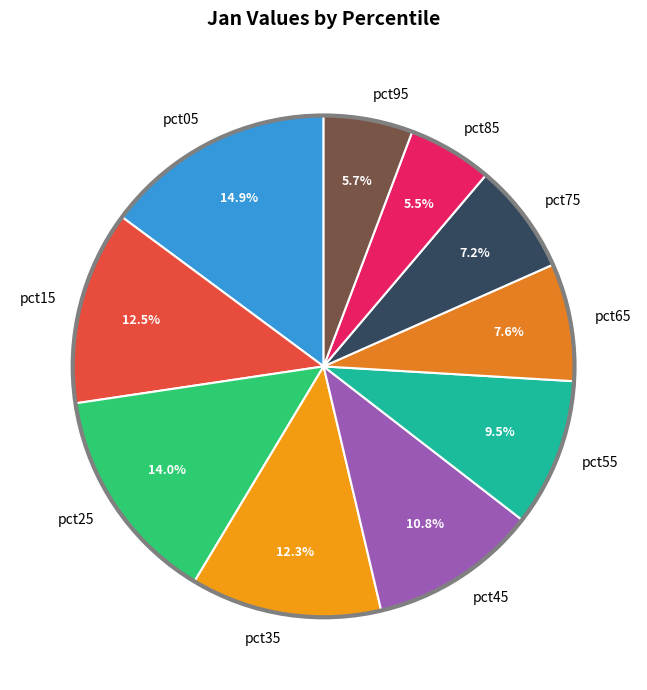

Is there a majority slice in this chart?

No